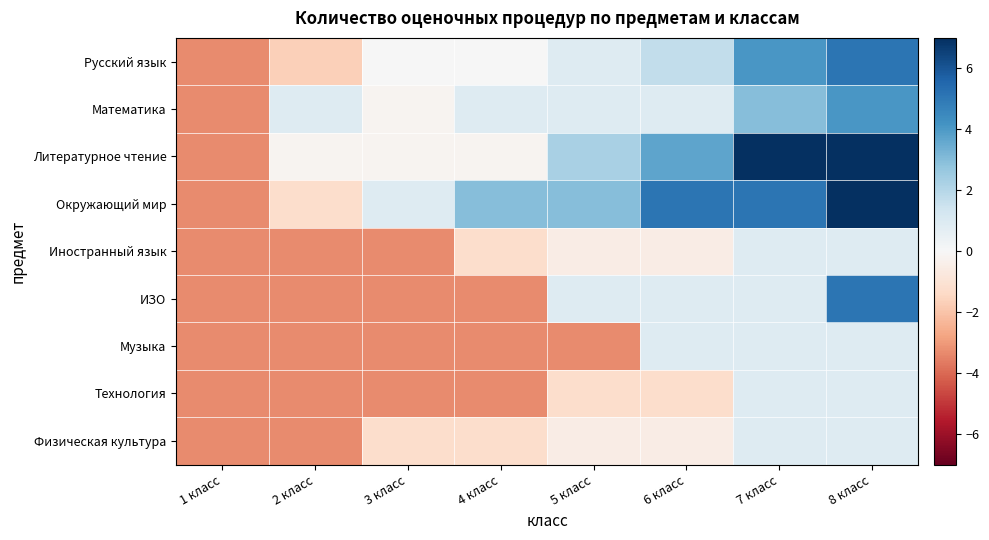

What is the greatest value displayed?

9.3